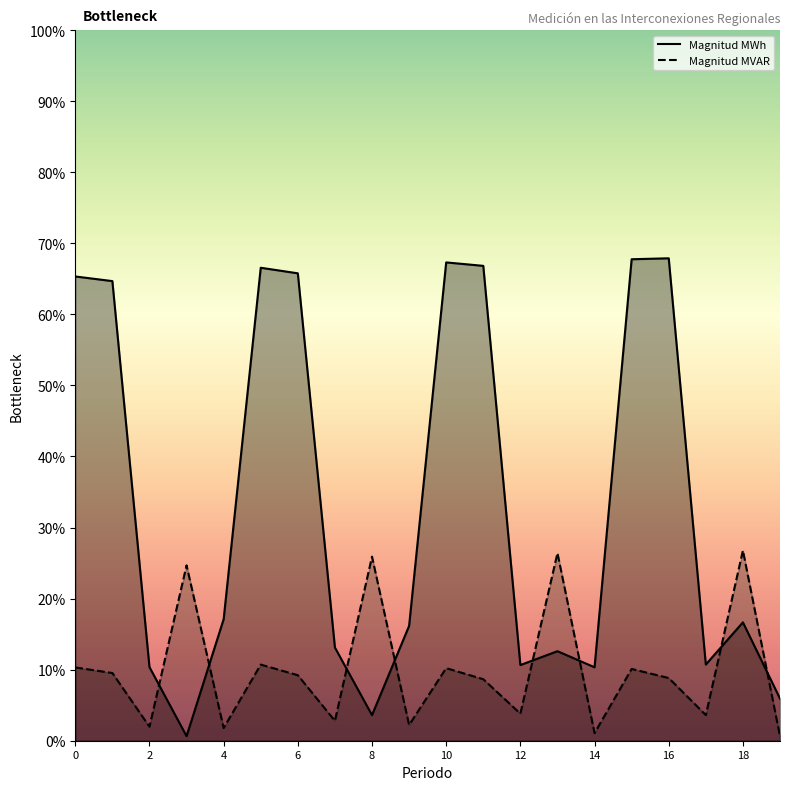

What is the value of the Magnitud MWh point at the 13th from the left?

10.6